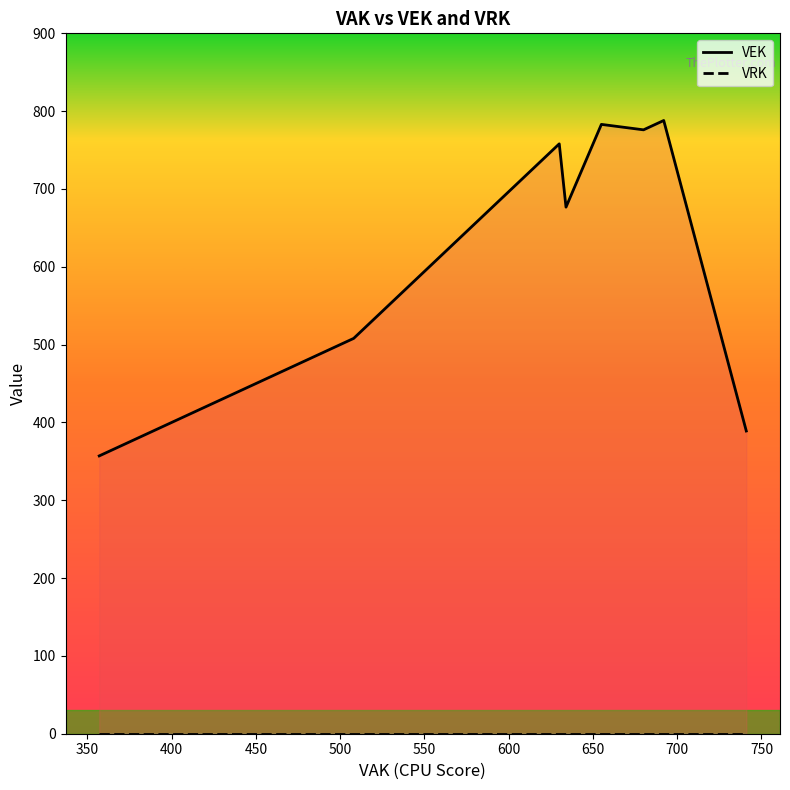

Reading left to right, list all the values displayed in this chart.

VEK: 357.0	508.0	758.0	676.7	783.0	776.0	788.0	389.0
VRK: 0.0	0.0	0.0	0.0	0.0	0.0	0.0	0.0